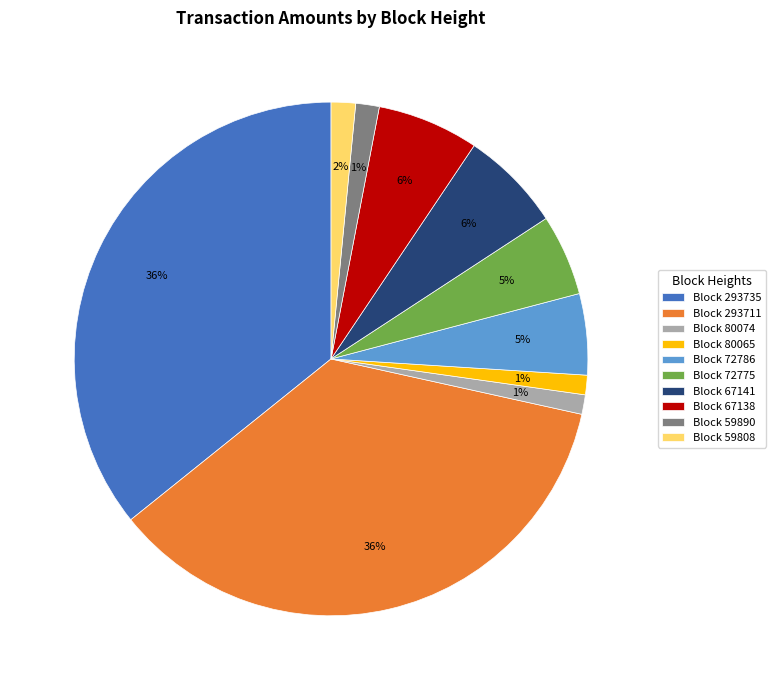

Approximately how many times larger is the value at Block 72775 compared to Block 67138?

0.8